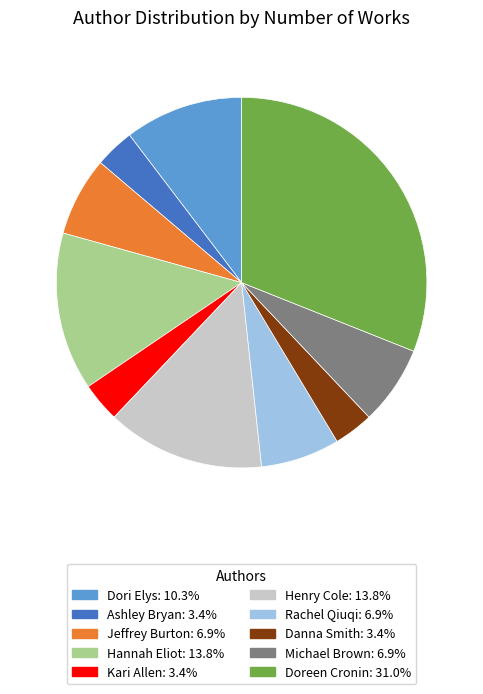

Which category has the biggest portion of the pie?

Doreen Cronin